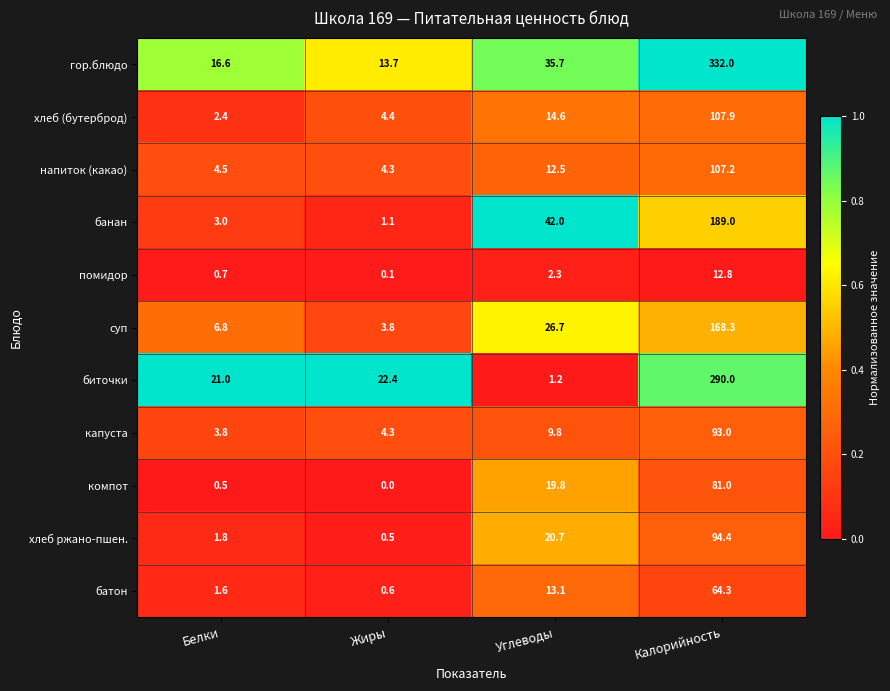

The биточки series shows 12.9 at Белки. True or false?

False